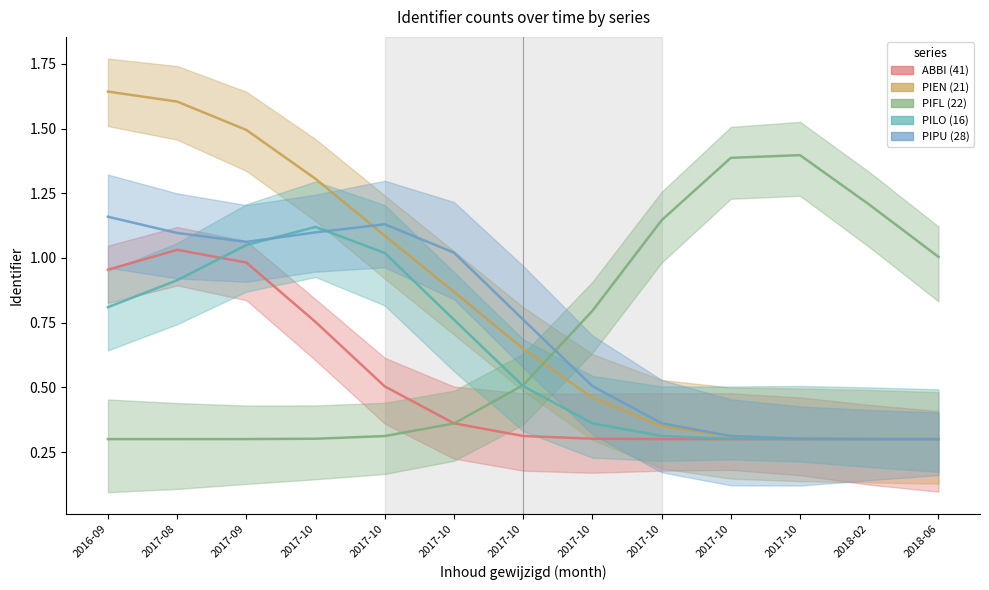

Rank the categories by PIEN (21) value from lowest to highest.

2018-06, 2018-02, 2017-10, 2017-10, 2017-10, 2017-10, 2017-10, 2017-10, 2017-10, 2017-10, 2017-09, 2017-08, 2016-09